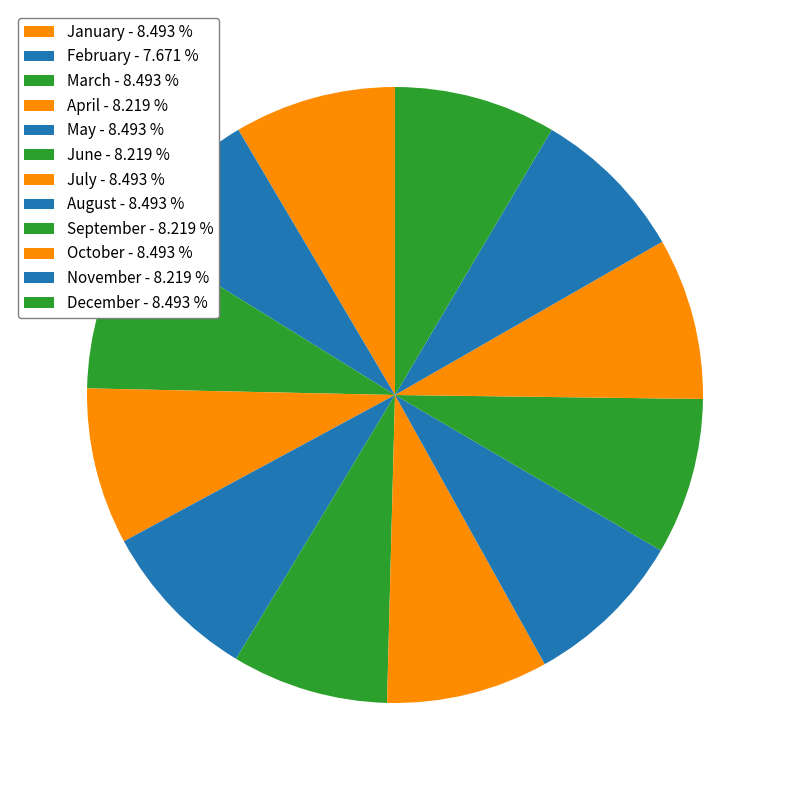

Which category has the biggest portion of the pie?

January